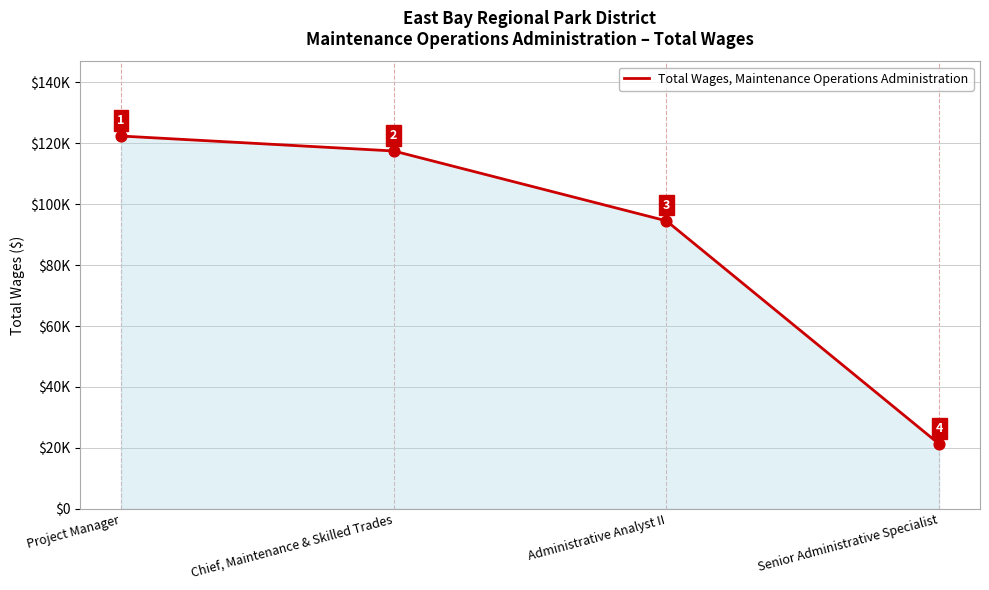

Between Senior Administrative Specialist and Administrative Analyst II, which is larger?

Administrative Analyst II